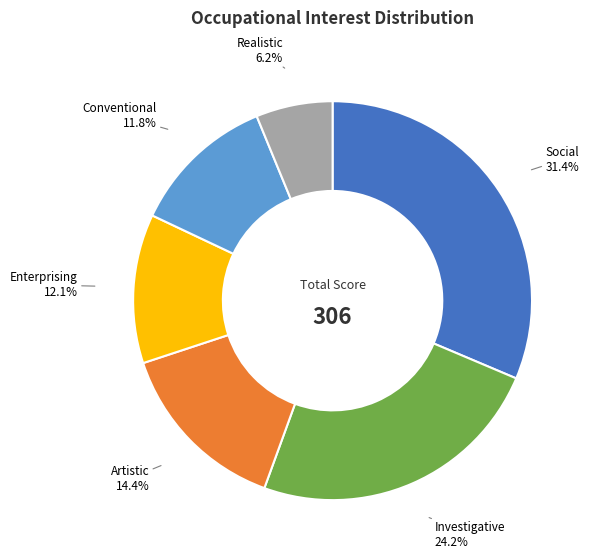

The Conventional slice represents 12% of the pie. True or false?

True